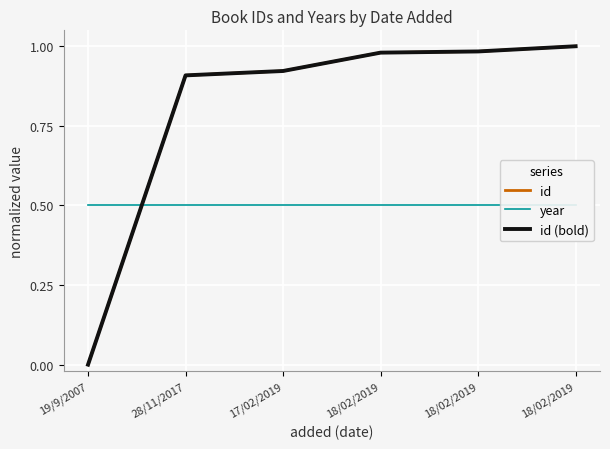

At which label does id reach its peak?

18/02/2019